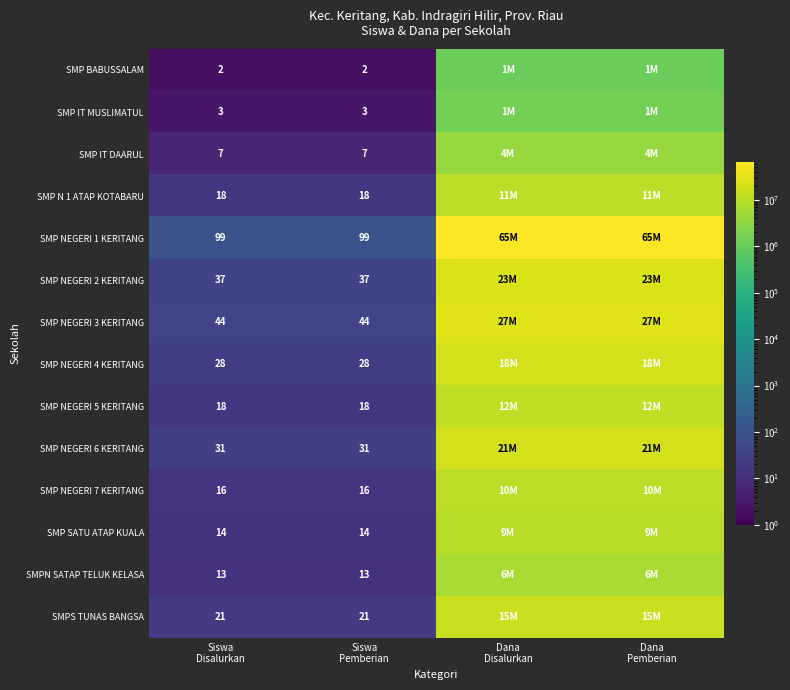

Is it true that SMP IT DAARUL equals 9 at Siswa Disalurkan?

False